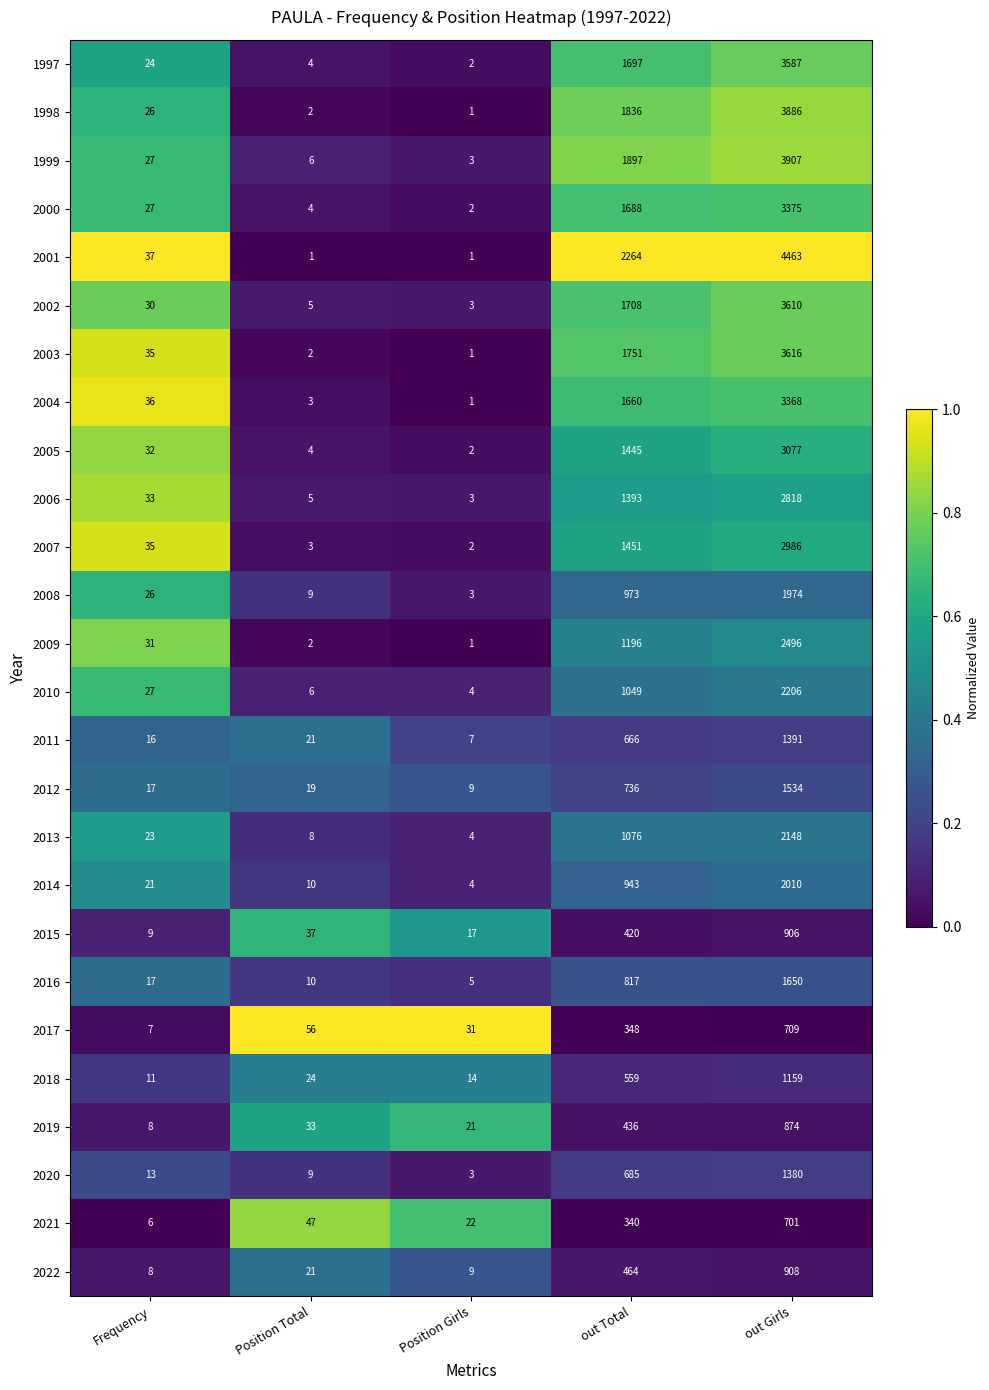

What is the minimum value for 2021?

6